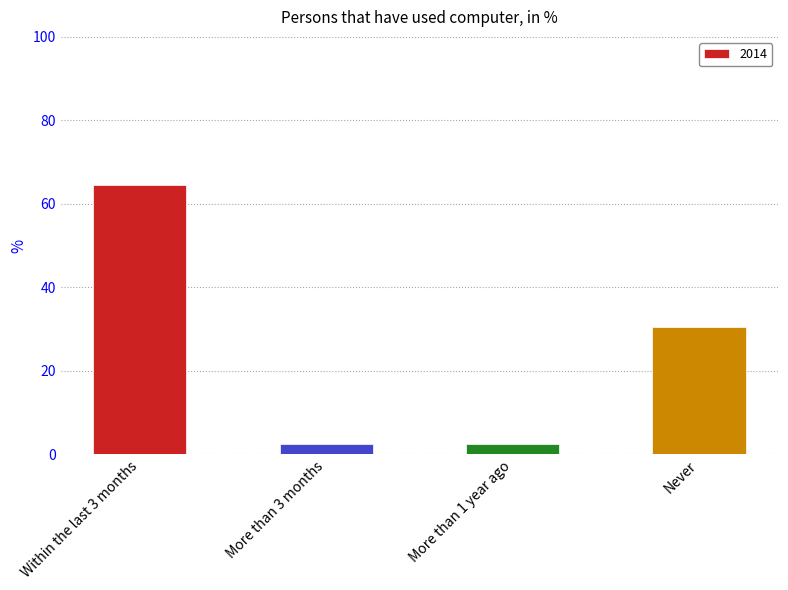

Which has a higher value, More than 3 months or Never?

Never